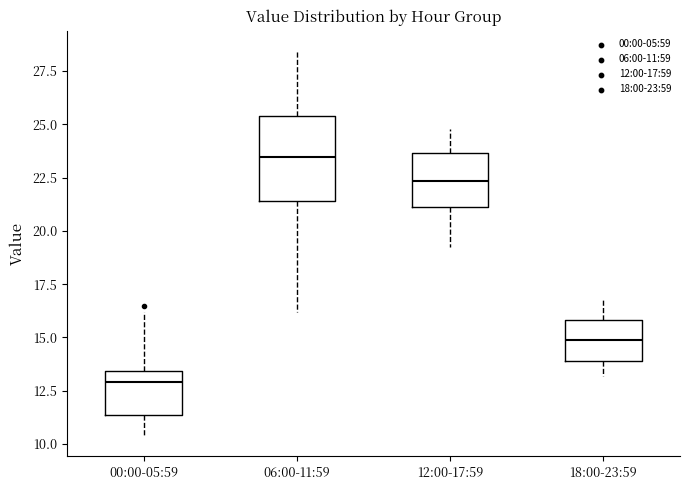

Where is the lower edge of the box for 12:00-17:59 on the y-axis? The values are not printed on the chart, so give them approximately, as read against the axis.

21.0